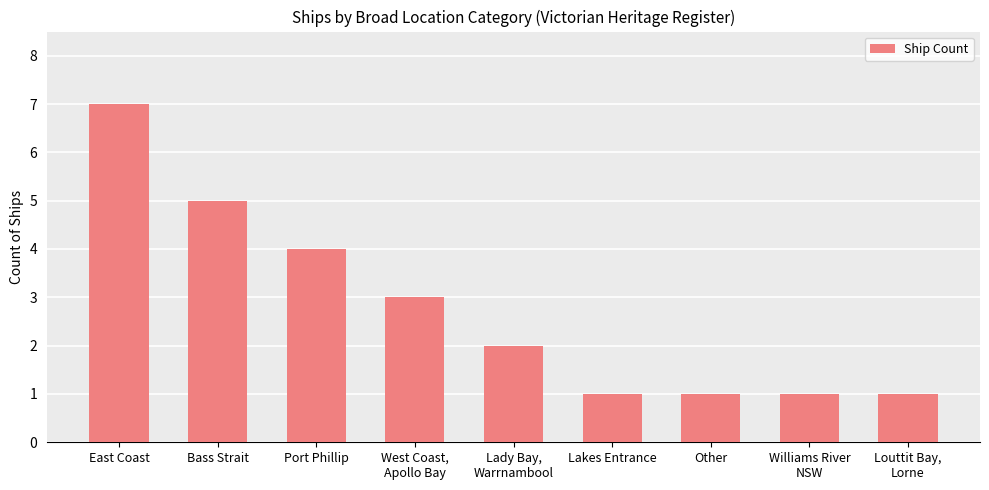

Read the value at Williams River
NSW.

1